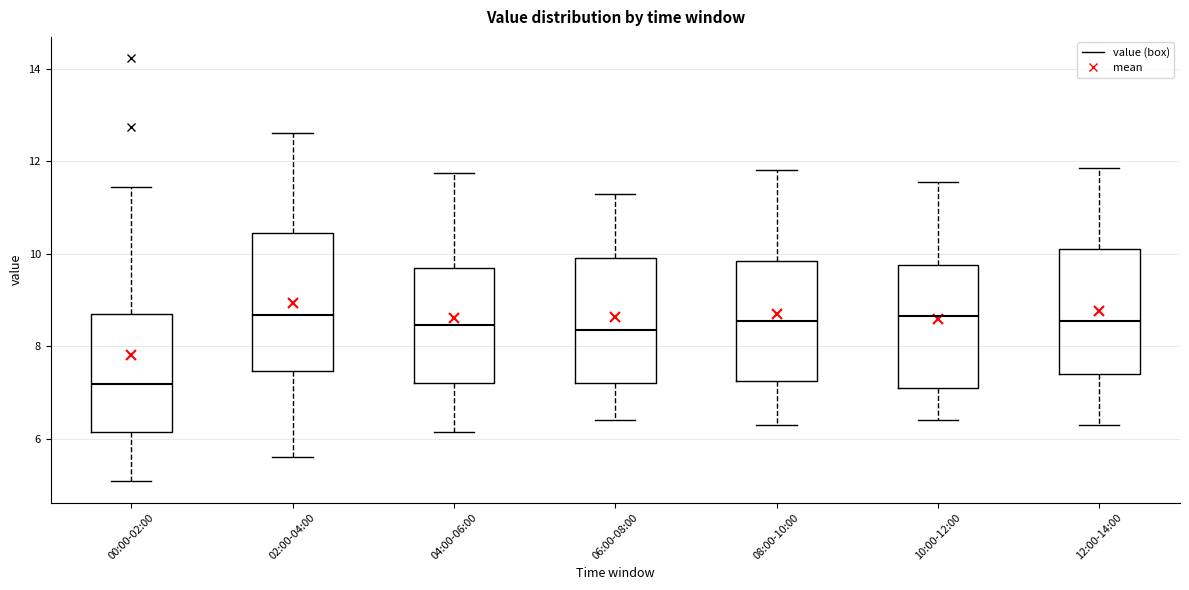

Which box is the tallest, from its lower edge to its upper edge?

02:00-04:00